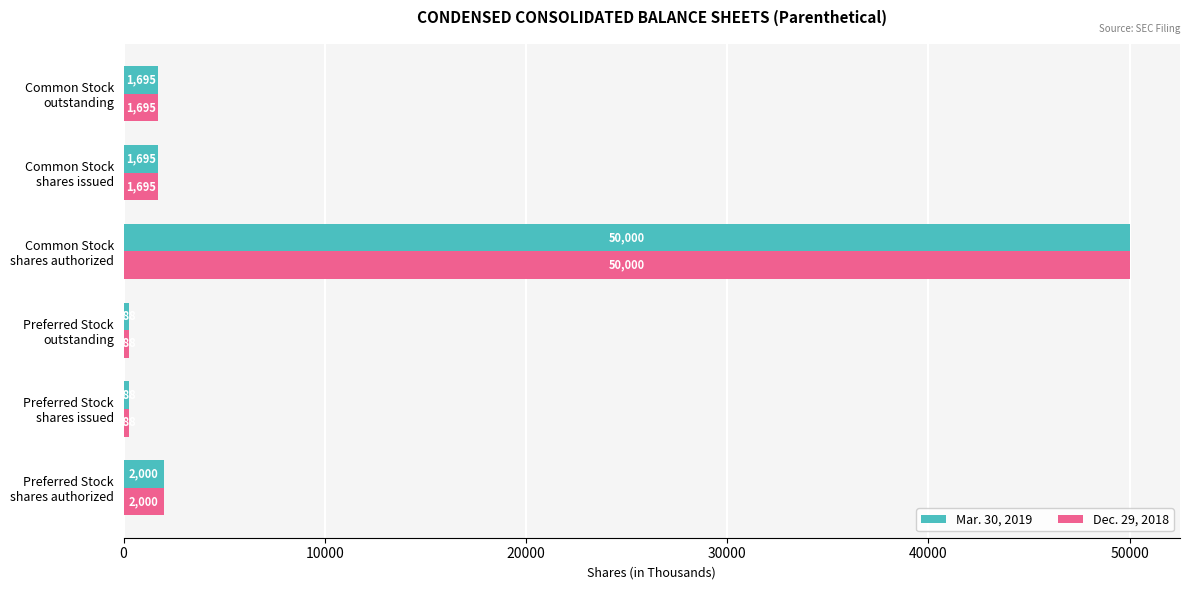

What is the highest value of the Mar. 30, 2019 series?

50000